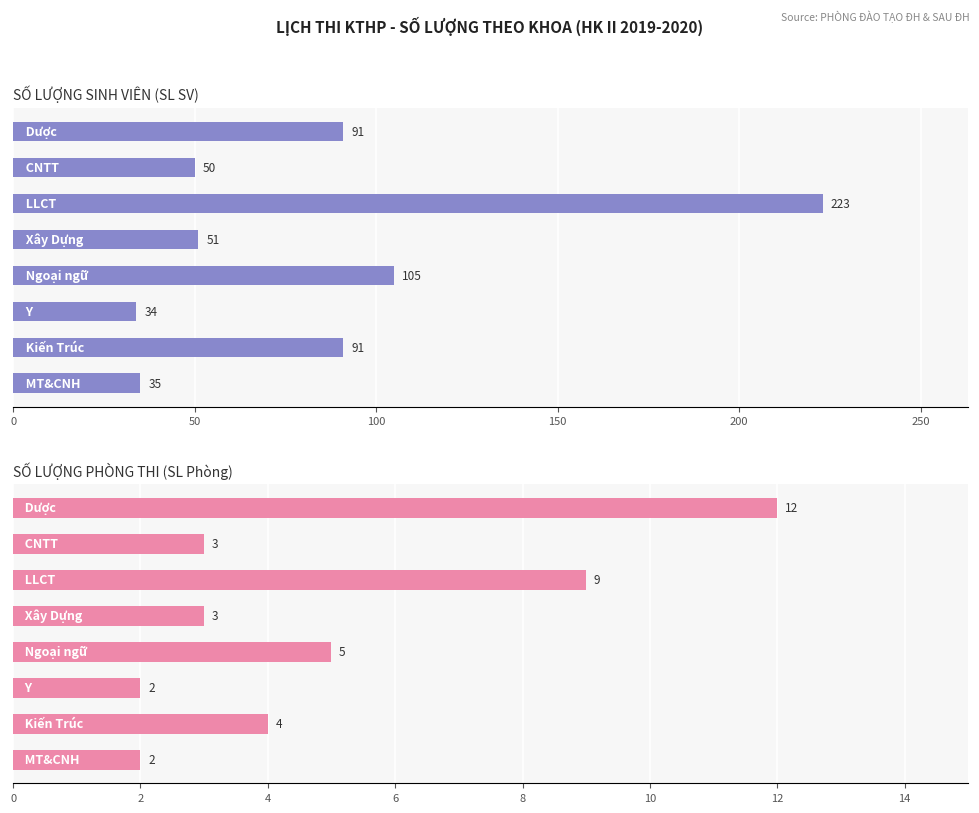

Which series changed the most between 150 and 200?

SL SV